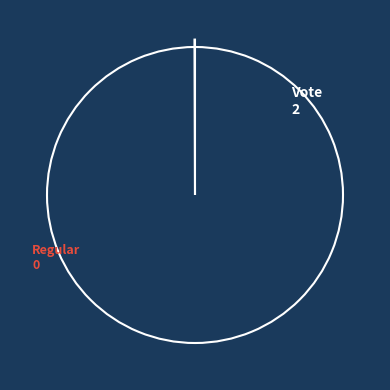

What is the largest slice in the pie chart?

Vote